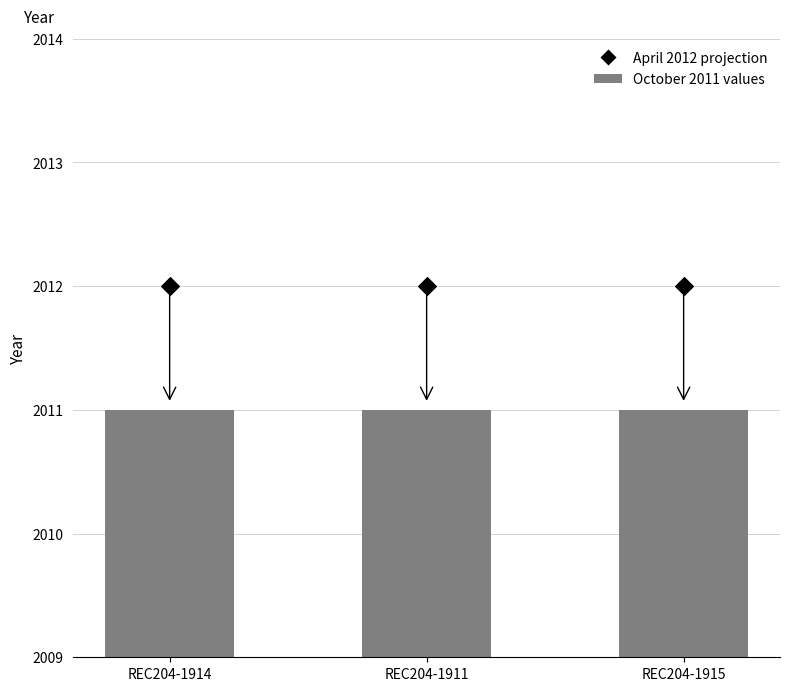

Which series reaches the minimum Y coordinate?

October 2011 values